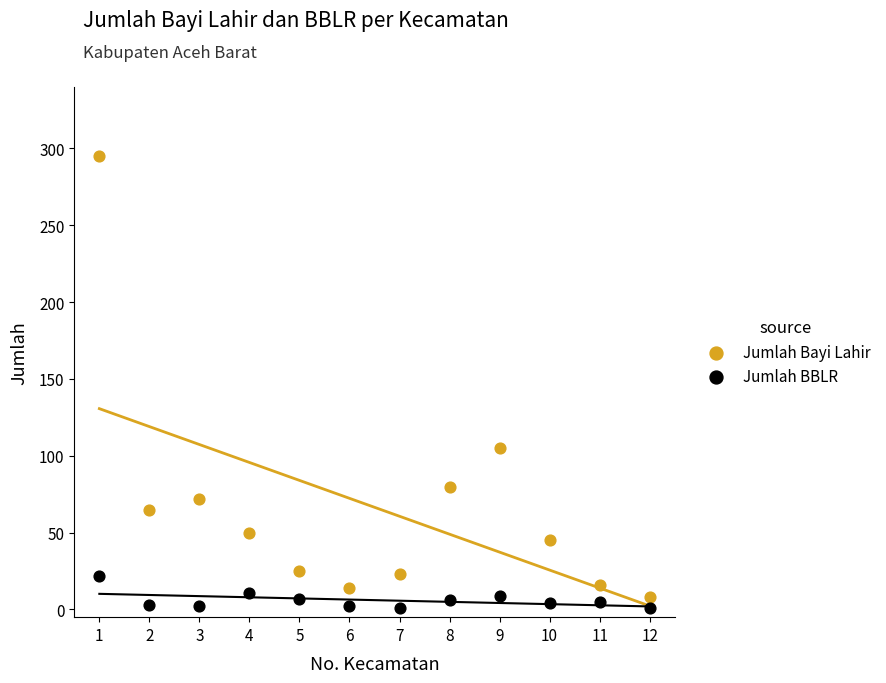

In the Jumlah Bayi Lahir series, what Y value is closest to 151?

105